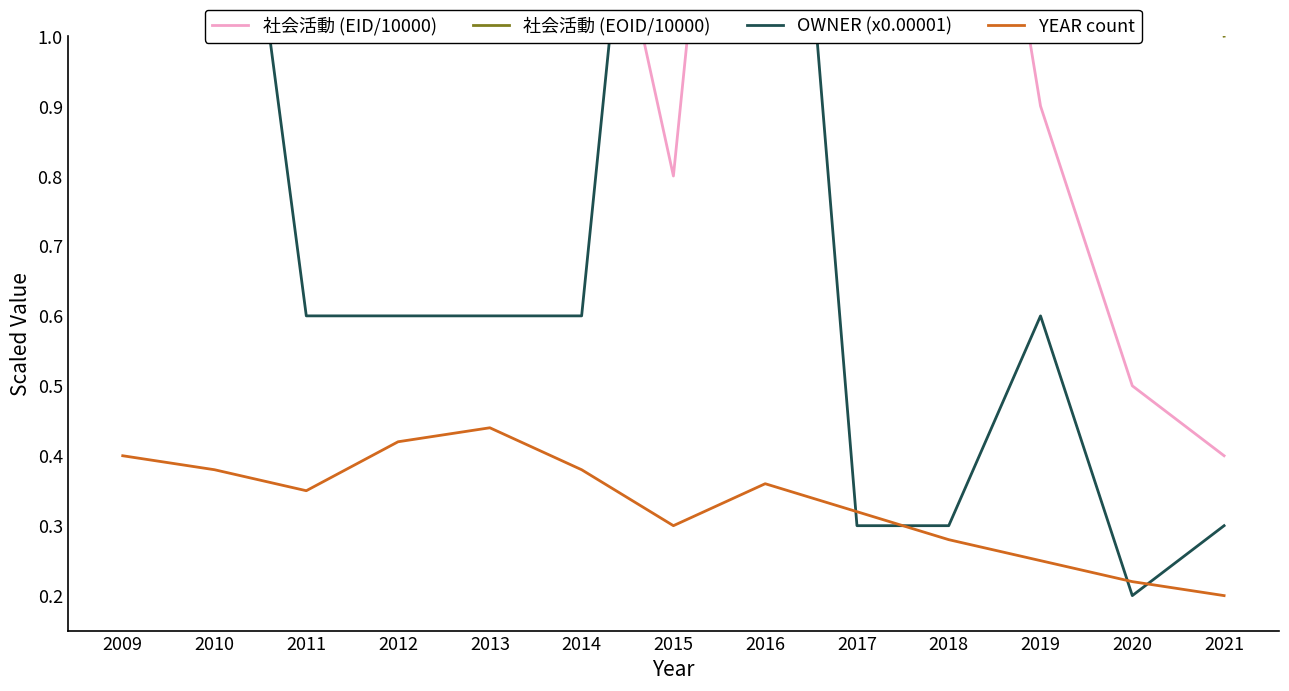

What value does the 社会活動 (EOID/10000) series have at 2011?

5.2